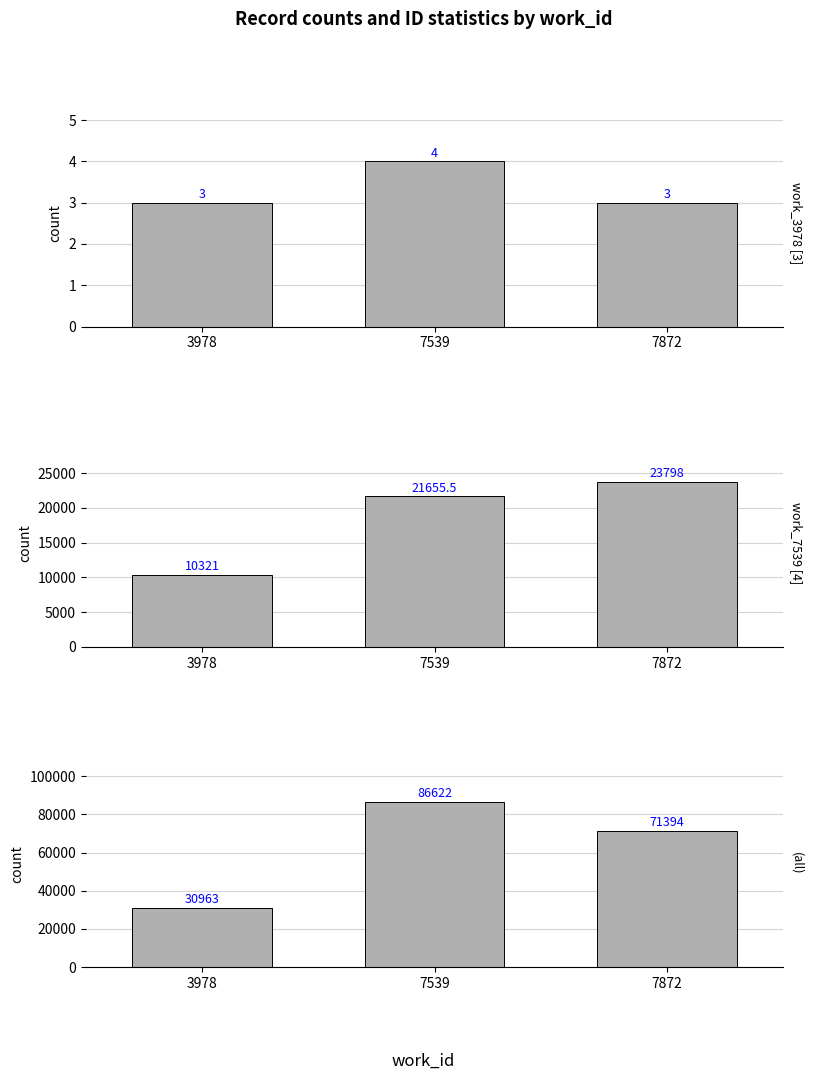

List the labels in order of value, smallest first.

3978, 7872, 7539